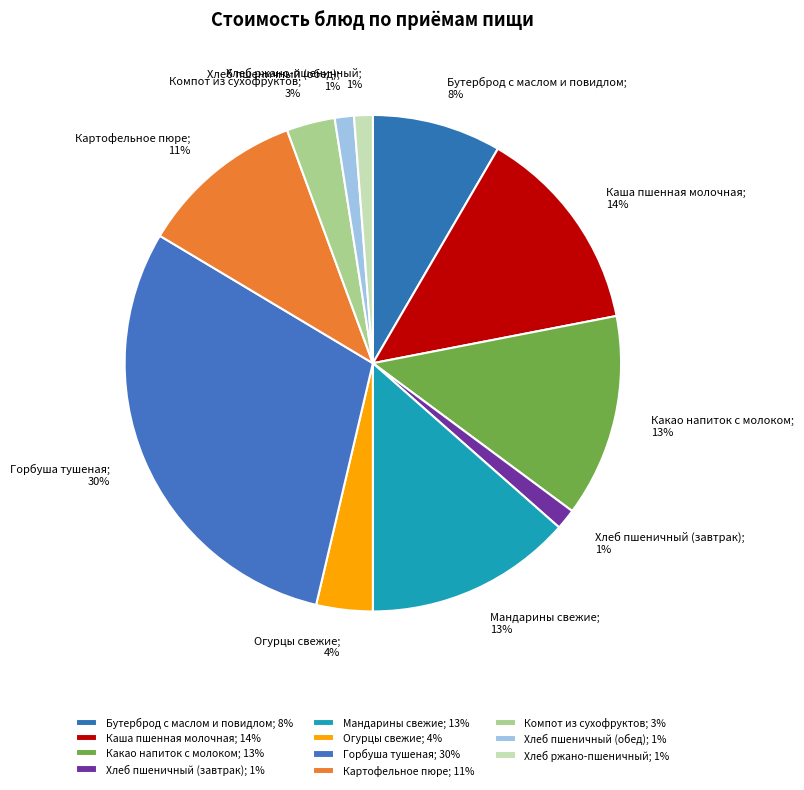

What is the largest slice in the pie chart?

Горбуша тушеная